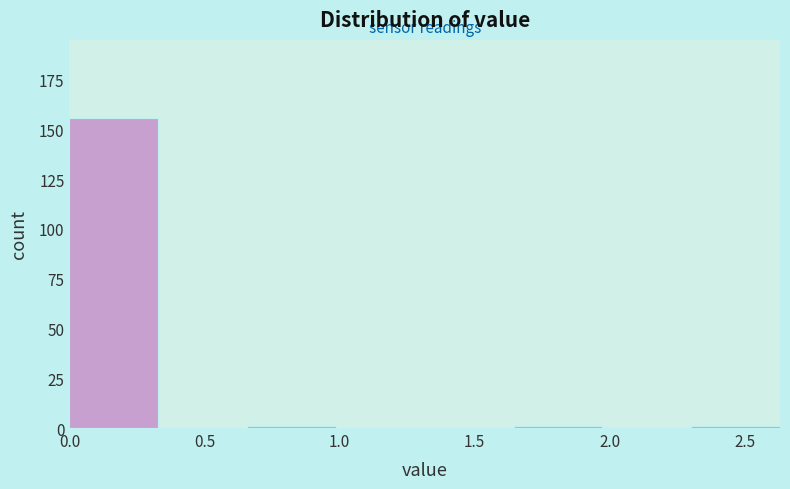

Reading left to right, transcribe this chart: for each bar, give the range it covers on the x-axis and its height. Neither the bar edges nor the heights are printed on the chart, so give them approximately, as read against the axes.

0.00 to 0.35: 155
0.35 to 0.65: 0
0.65 to 1.00: under 5
1.00 to 1.30: 0
1.30 to 1.65: 0
1.65 to 1.95: under 5
1.95 to 2.30: 0
2.30 to 2.65: under 5